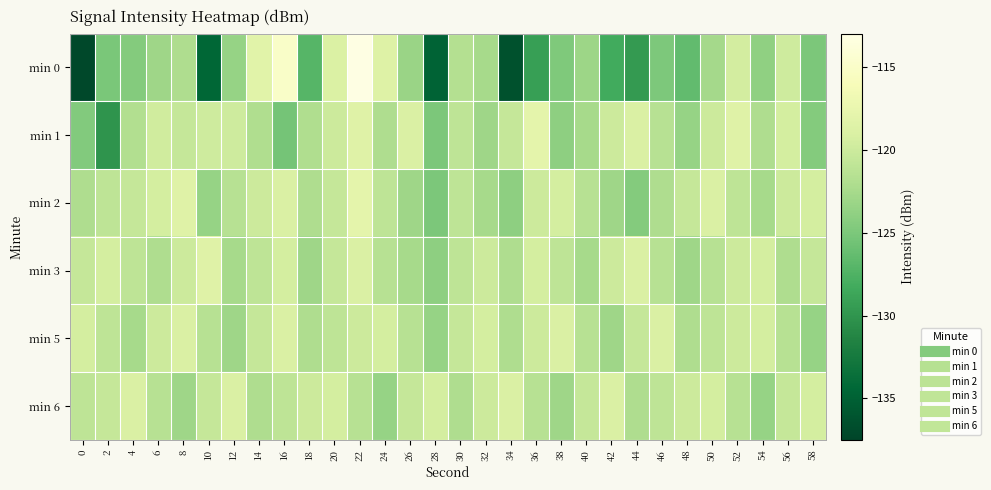

Reading left to right, transcribe all the data shown in this chart.

min 0: 0=-137.2	2=-125.1	4=-124.5	6=-123.0	8=-122.1	10=-134.5	12=-123.4	14=-118.3	16=-115.1	18=-127.1	20=-118.9	22=-113.2	24=-118.6	26=-123.2	28=-134.8	30=-121.6	32=-122.5	34=-136.4	36=-129.2	38=-124.9	40=-123.1	42=-128.3	44=-129.6	46=-124.9	48=-126.4	50=-122.6	52=-119.6	54=-123.9	56=-119.8	58=-125.0
min 1: 0=-124.6	2=-130.1	4=-121.9	6=-119.8	8=-120.5	10=-119.9	12=-119.8	14=-122.0	16=-125.3	18=-121.9	20=-120.0	22=-118.5	24=-122.0	26=-119.0	28=-125.0	30=-121.0	32=-123.0	34=-120.5	36=-118.0	38=-124.0	40=-122.5	42=-120.0	44=-119.0	46=-121.5	48=-123.5	50=-120.0	52=-118.5	54=-122.0	56=-119.5	58=-124.5
min 2: 0=-122.0	2=-121.0	4=-120.5	6=-119.5	8=-118.5	10=-123.5	12=-121.5	14=-120.0	16=-119.0	18=-122.0	20=-120.5	22=-118.0	24=-121.0	26=-123.0	28=-125.0	30=-121.0	32=-122.5	34=-124.0	36=-120.0	38=-119.5	40=-121.5	42=-123.0	44=-124.5	46=-122.0	48=-120.5	50=-119.0	52=-121.0	54=-122.5	56=-120.0	58=-119.5
min 3: 0=-120.5	2=-119.5	4=-121.0	6=-122.0	8=-120.0	10=-118.5	12=-122.5	14=-121.0	16=-119.5	18=-123.0	20=-120.5	22=-119.0	24=-121.5	26=-122.5	28=-124.0	30=-121.0	32=-120.0	34=-122.0	36=-119.5	38=-121.0	40=-122.5	42=-120.0	44=-119.0	46=-121.5	48=-123.0	50=-121.5	52=-120.0	54=-119.5	56=-122.0	58=-120.5
min 5: 0=-119.5	2=-121.0	4=-122.5	6=-120.0	8=-119.0	10=-121.5	12=-123.0	14=-120.5	16=-119.0	18=-122.0	20=-121.0	22=-120.0	24=-119.5	26=-121.5	28=-123.5	30=-120.5	32=-119.5	34=-122.0	36=-120.0	38=-119.0	40=-121.5	42=-123.0	44=-120.5	46=-119.0	48=-122.0	50=-121.0	52=-120.0	54=-119.5	56=-121.5	58=-123.5
min 6: 0=-121.0	2=-120.5	4=-119.0	6=-121.5	8=-123.0	10=-120.5	12=-119.0	14=-122.0	16=-121.0	18=-120.0	20=-119.5	22=-121.5	24=-123.5	26=-120.5	28=-119.5	30=-122.0	32=-120.0	34=-119.0	36=-121.5	38=-123.0	40=-120.5	42=-119.0	44=-122.0	46=-121.0	48=-120.0	50=-119.5	52=-121.5	54=-123.5	56=-120.5	58=-119.5